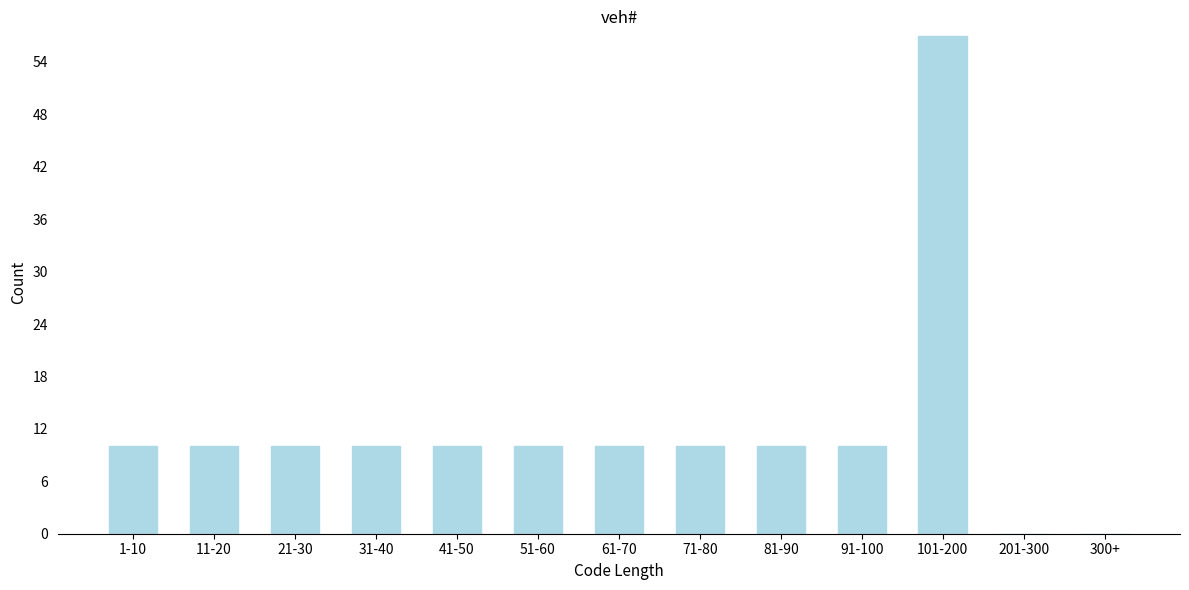

Reading left to right, list all the values displayed in this chart.

1-10=10	11-20=10	21-30=10	31-40=10	41-50=10	51-60=10	61-70=10	71-80=10	81-90=10	91-100=10	101-200=57	201-300=0	300+=0